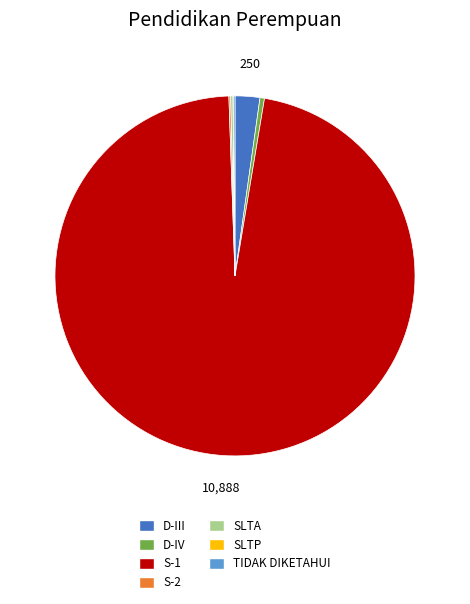

Which category accounts for the majority?

S-1